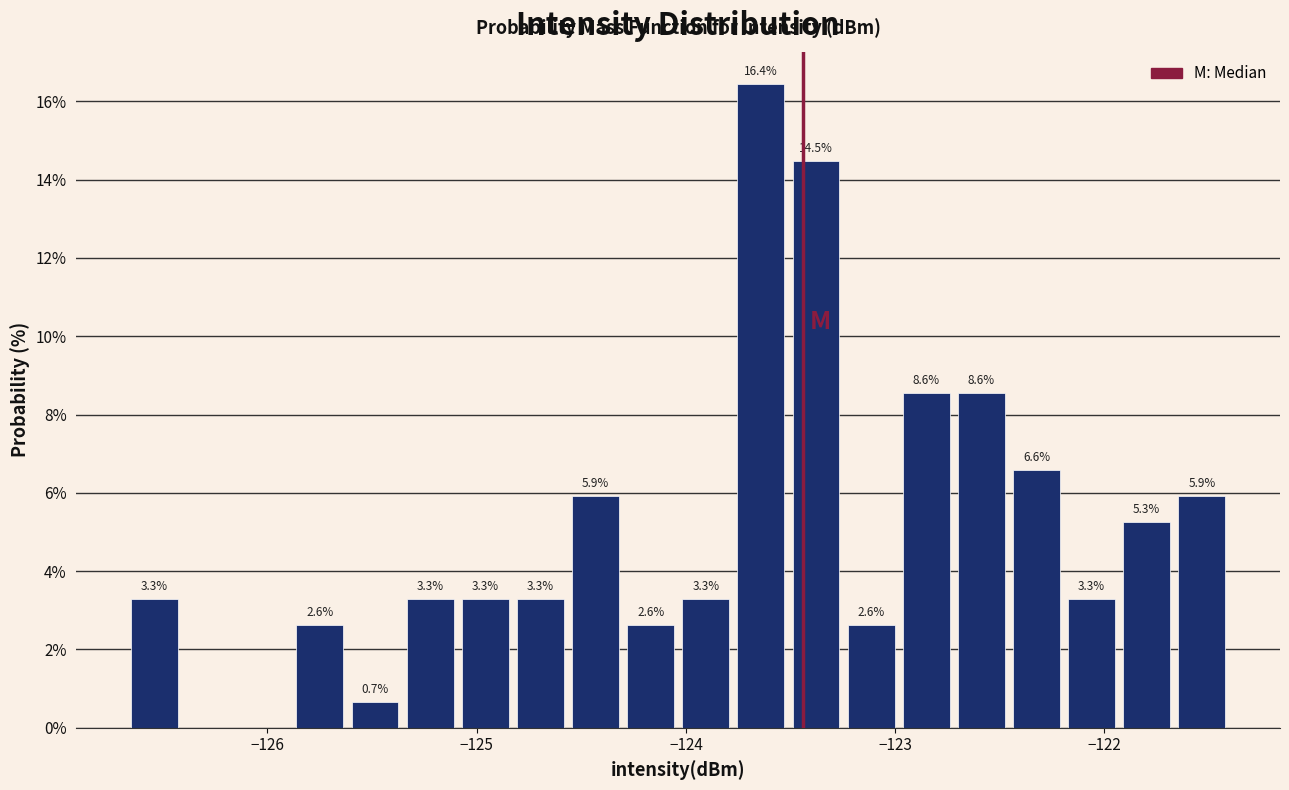

Around what value on the x-axis is the tallest bar? Give the approximate position of its centre, as read against the axis.

-123.6